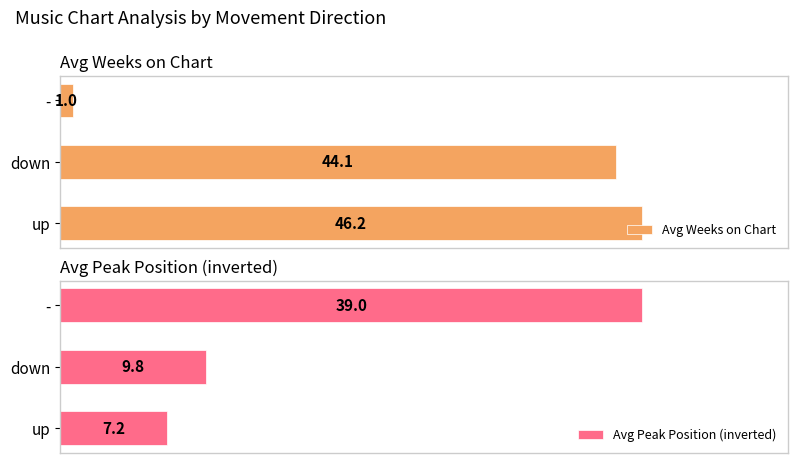

Reading left to right, transcribe all the data shown in this chart.

Avg Weeks on Chart: 46.2	44.1	1.0
Avg Peak Position (inverted): 7.2	9.8	39.0